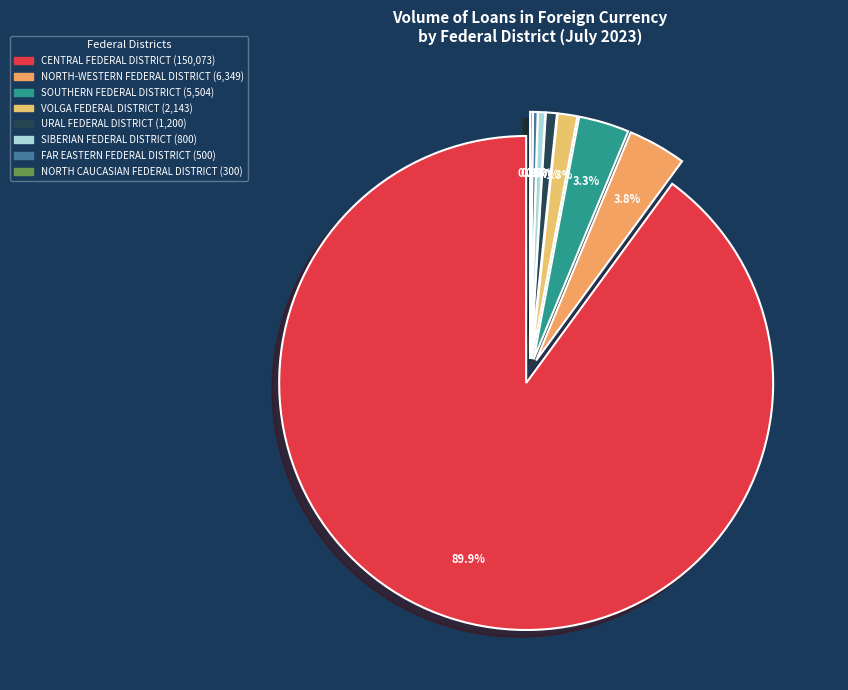

Does CENTRAL FEDERAL DISTRICT account for over 50% of the chart?

Yes